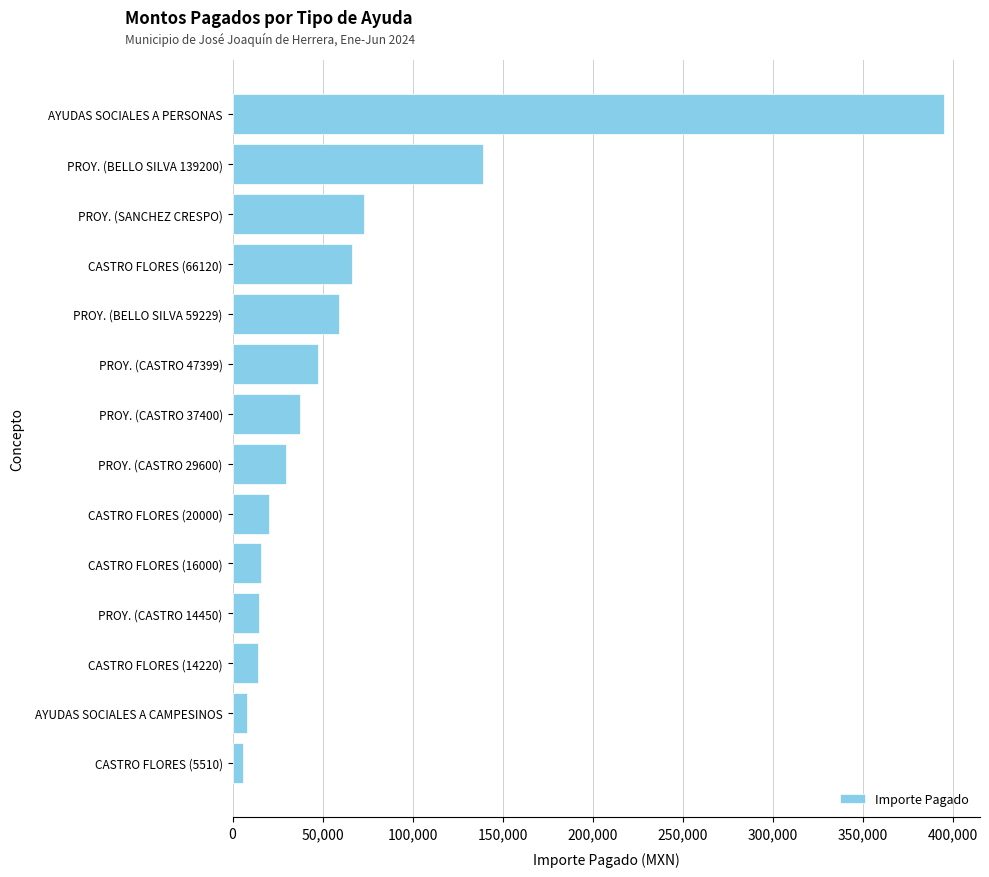

Where is the data nearest to the value 200480?

PROY. (BELLO SILVA 139200)